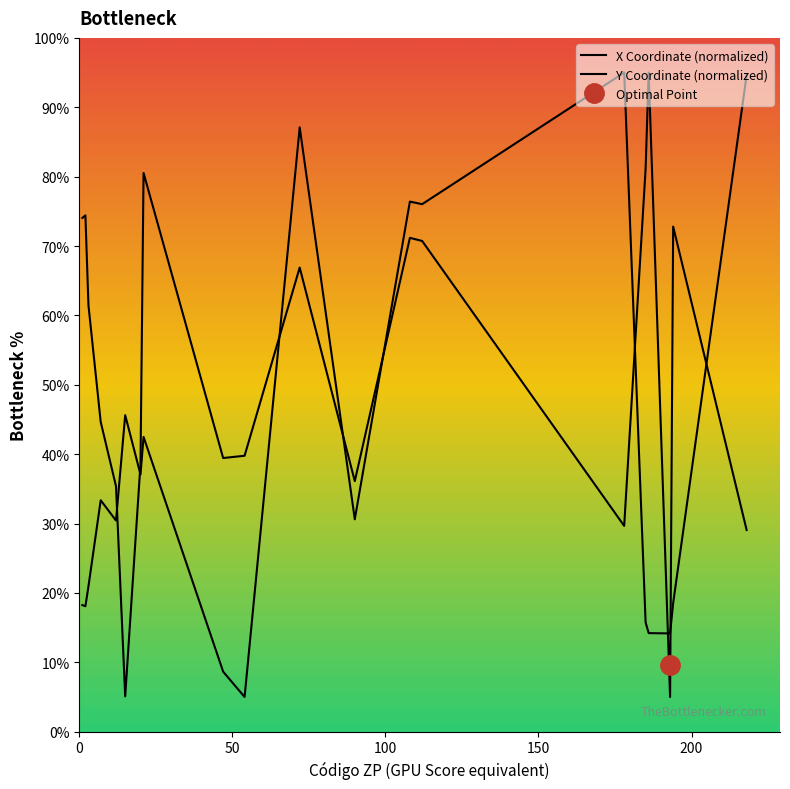

What is the approximate value of X at 20?

38.6